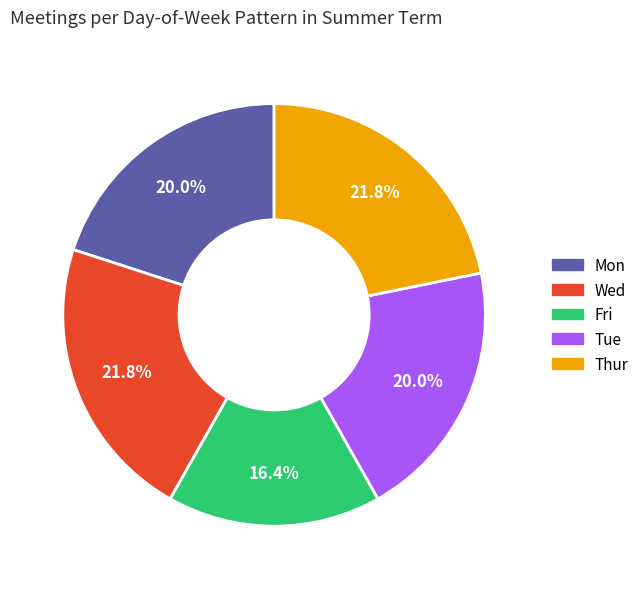

How many segments does this pie chart have?

5